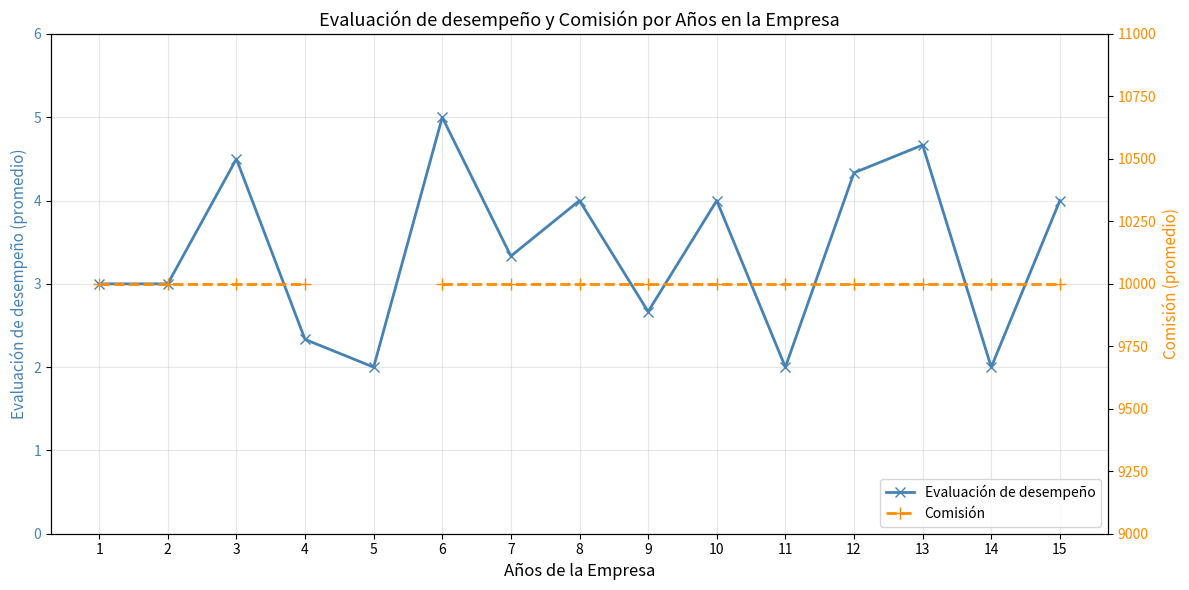

Which series has the largest total across all categories?

Evaluación de desempeño